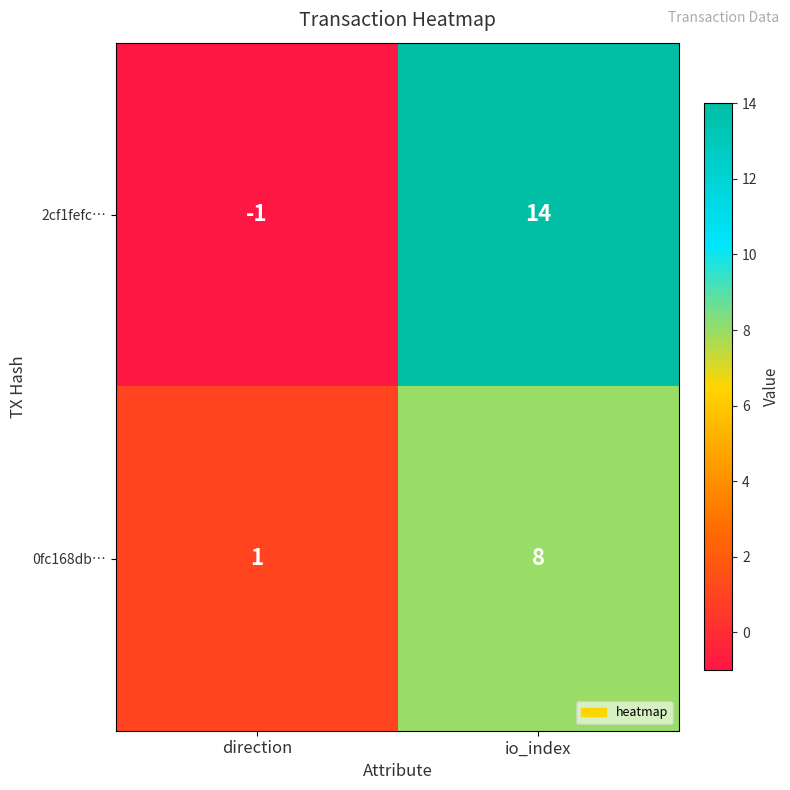

True or false: 0fc168db… has a value of 1 at direction.

True